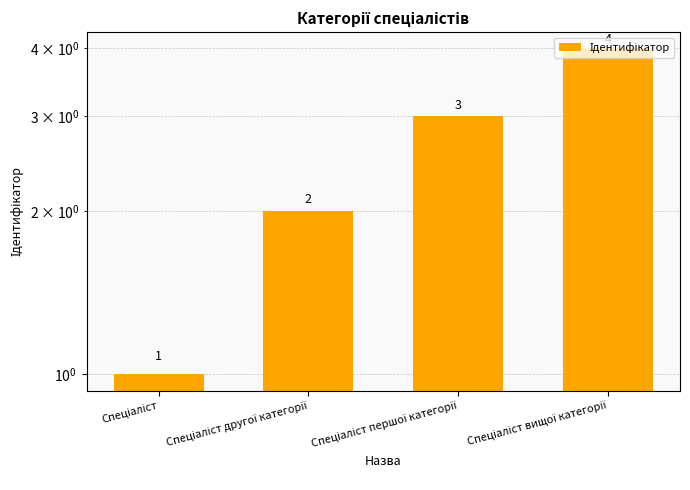

Where does the data first go above 3?

Спеціаліст вищої категорії